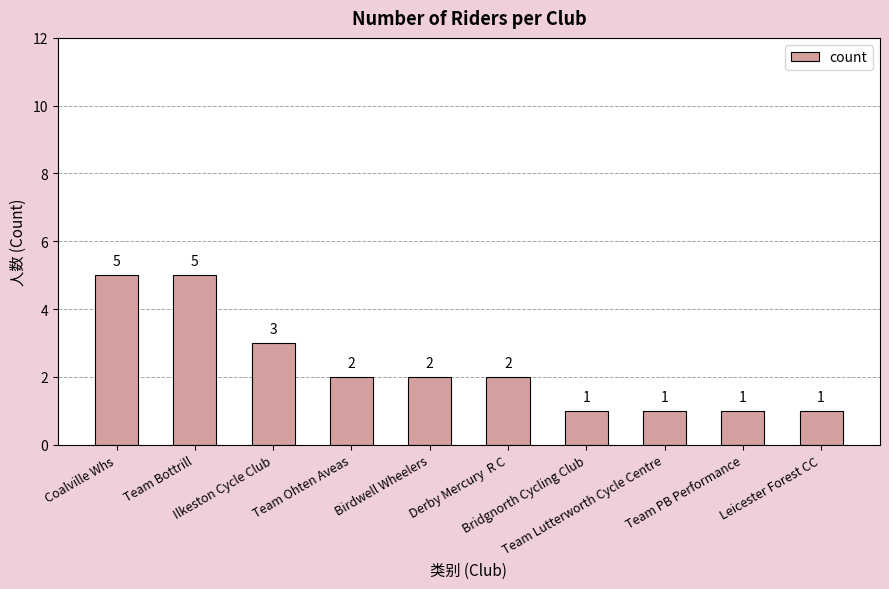

Reading left to right, list all the values displayed in this chart.

Coalville Whs=5	Team Bottrill=5	Ilkeston Cycle Club=3	Team Ohten Aveas=2	Birdwell Wheelers=2	Derby Mercury  R C=2	Bridgnorth Cycling Club=1	Team Lutterworth Cycle Centre=1	Team PB Performance=1	Leicester Forest CC=1